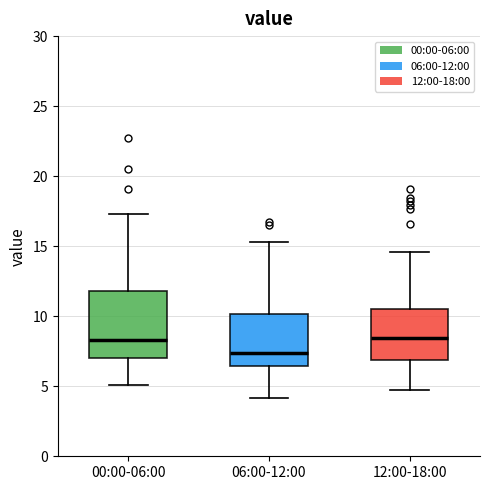

Where is the upper edge of the box for 00:00-06:00 on the y-axis? The values are not printed on the chart, so give them approximately, as read against the axis.

12.0